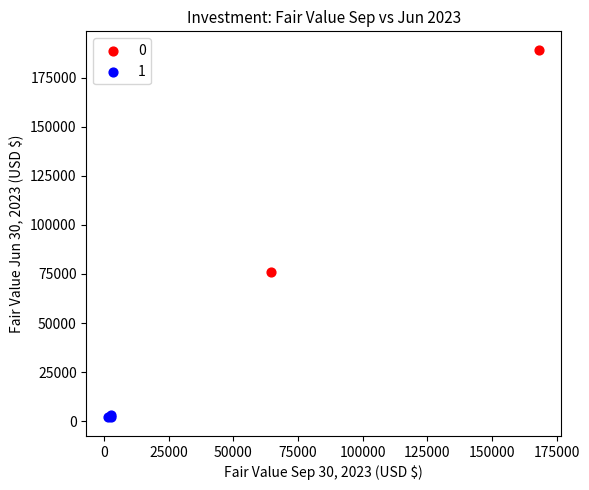

Which series has the widest spread of Y values?

0